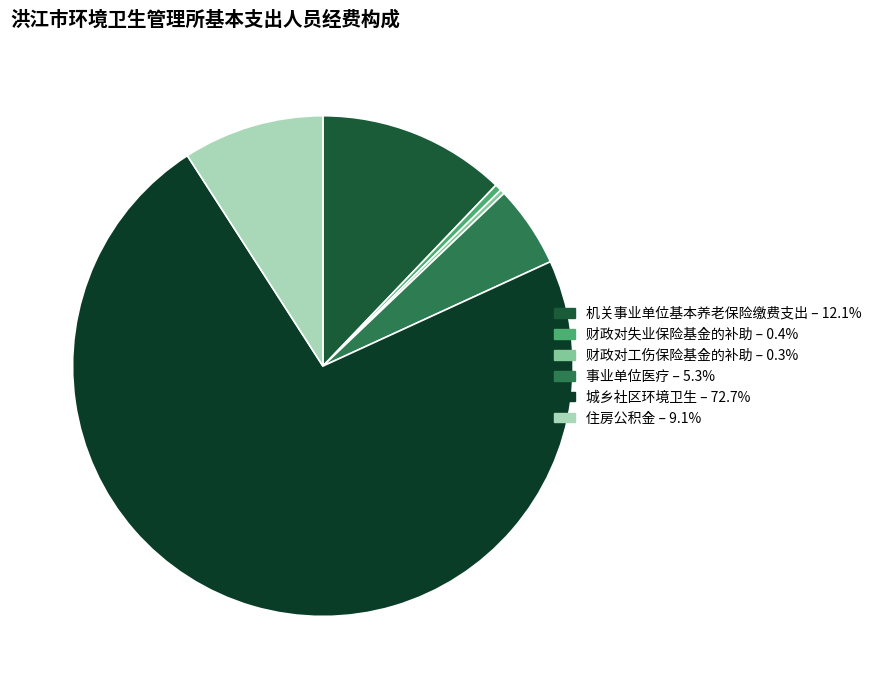

To the nearest percent, what percentage of the pie is 机关事业单位基本养老保险缴费支出?

12%